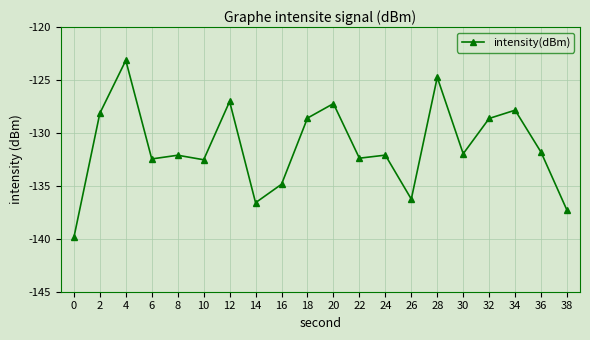

Count the number of data series in this chart.

1